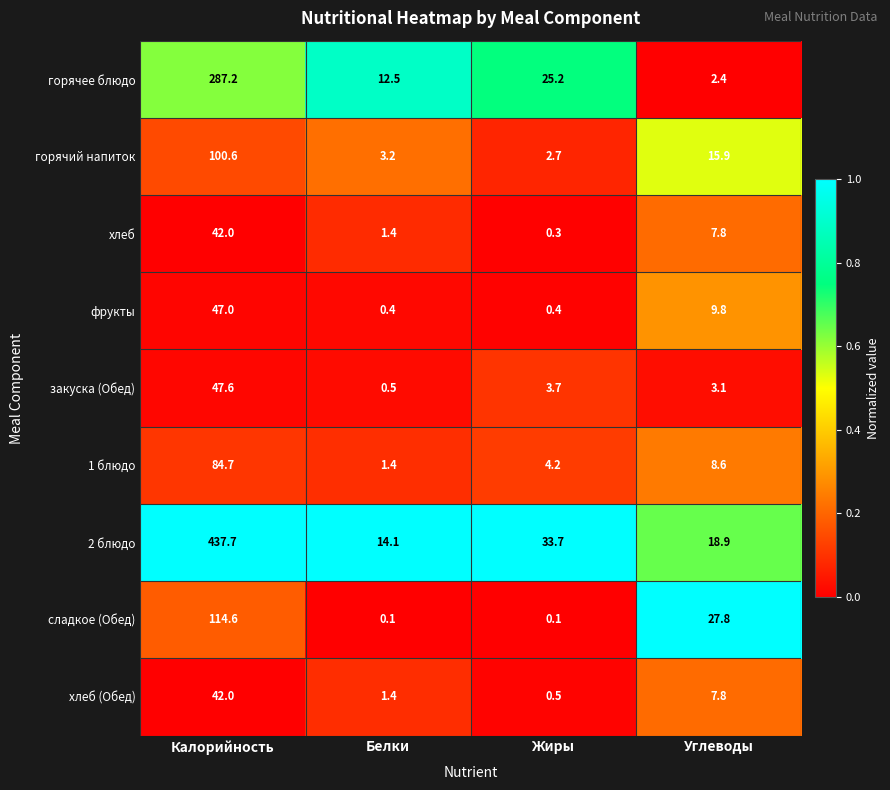

Between Жиры and Углеводы, which series saw the biggest shift?

сладкое (Обед)